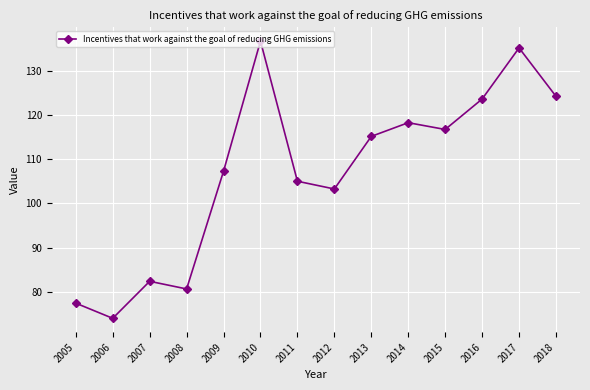

How many categories are shown in the chart?

14